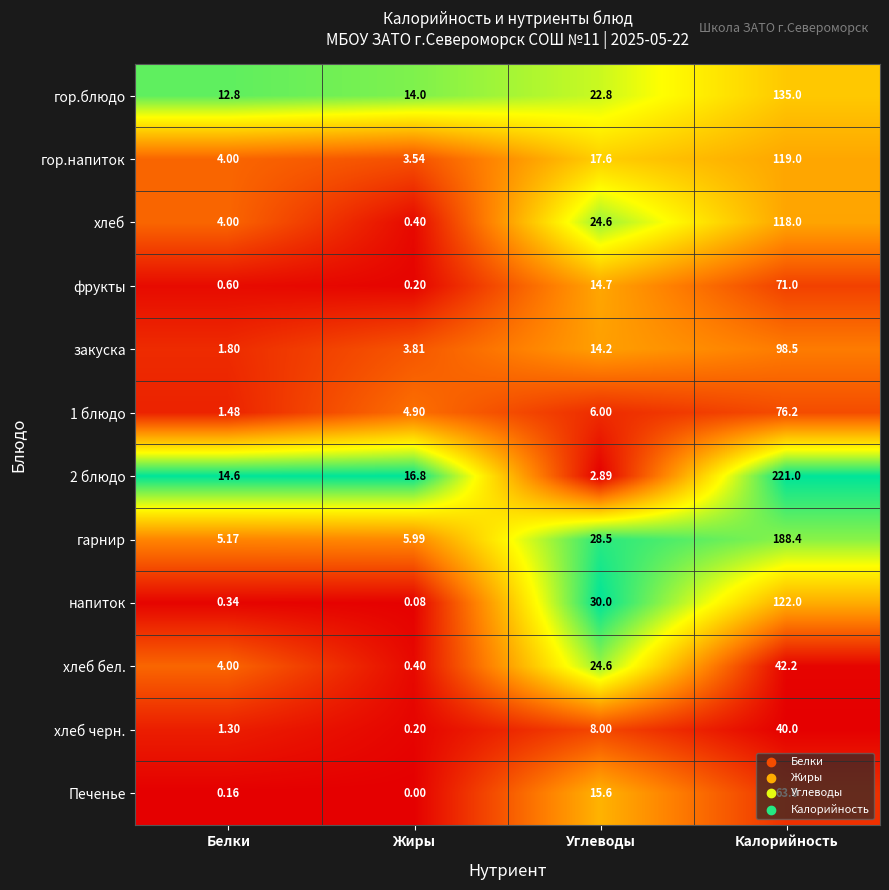

Where is фрукты nearest to the value 35?

Углеводы